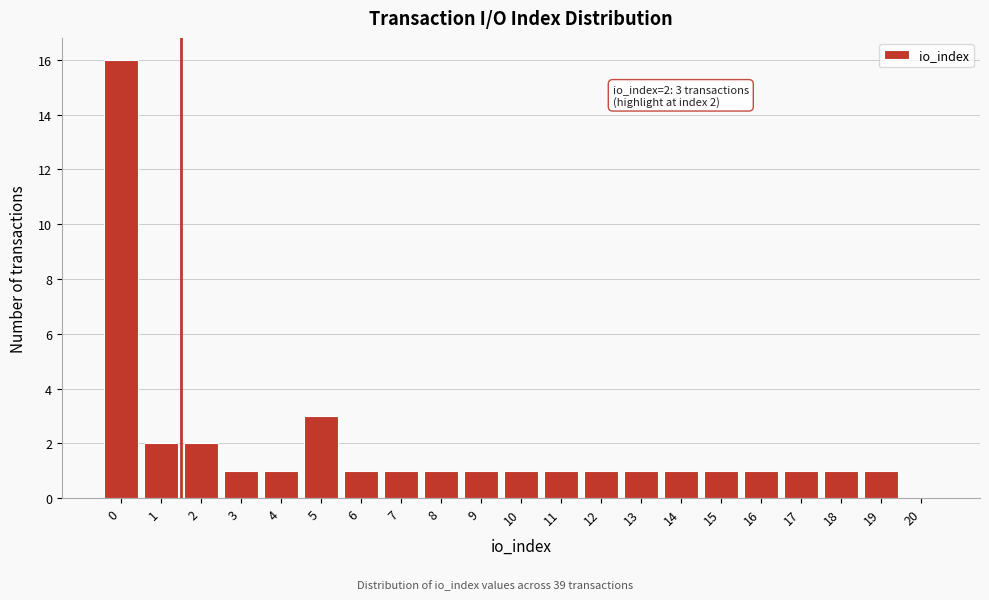

Reading left to right, transcribe all the data shown in this chart.

0=16	1=2	2=2	3=1	4=1	5=3	6=1	7=1	8=1	9=1	10=1	11=1	12=1	13=1	14=1	15=1	16=1	17=1	18=1	19=1	20=0